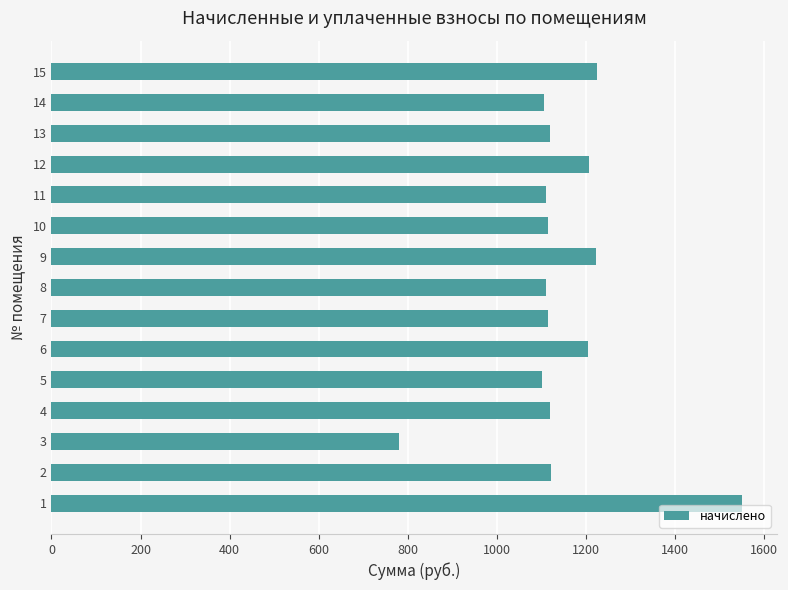

How many values are below 1118?

7